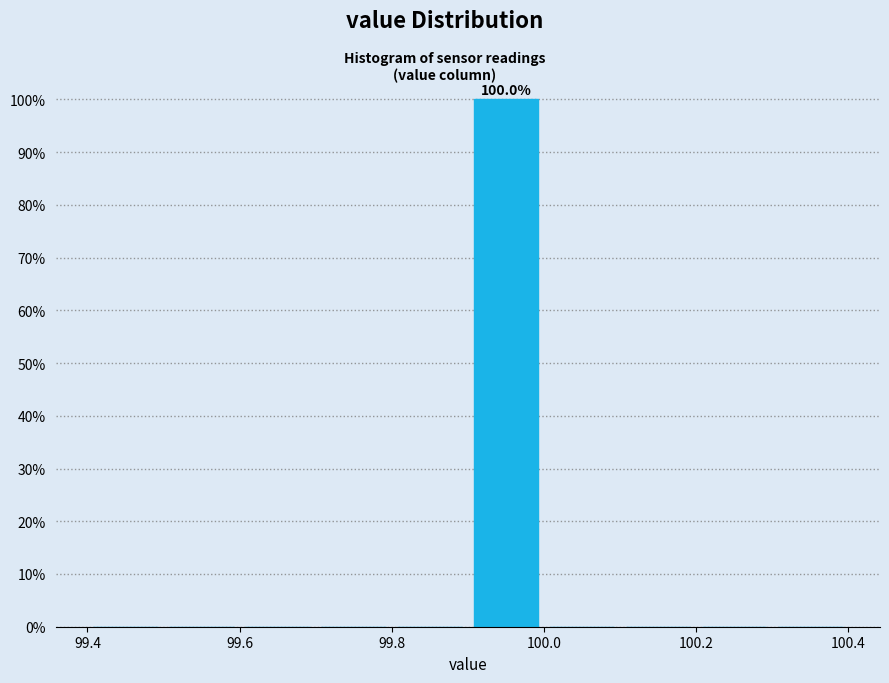

Over which range of the x-axis is the bar tallest?

99.9 to 100.0